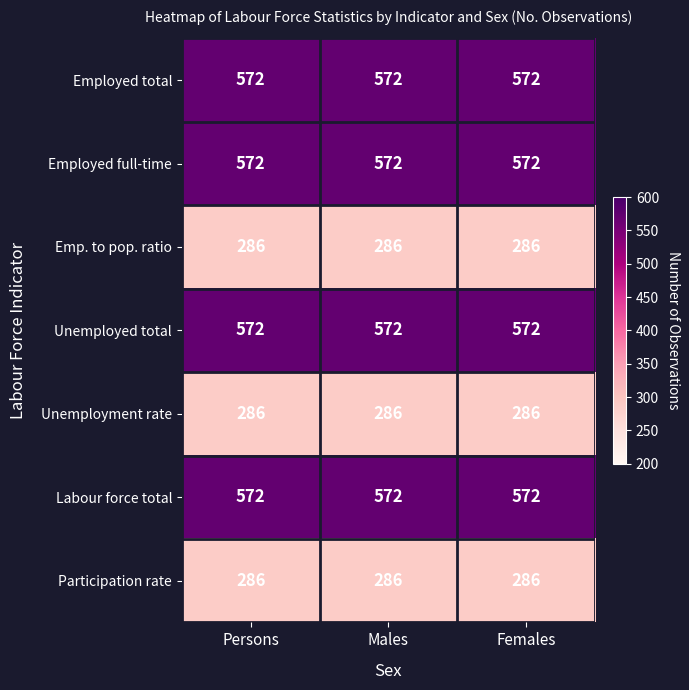

What is the maximum value shown in the chart?

572